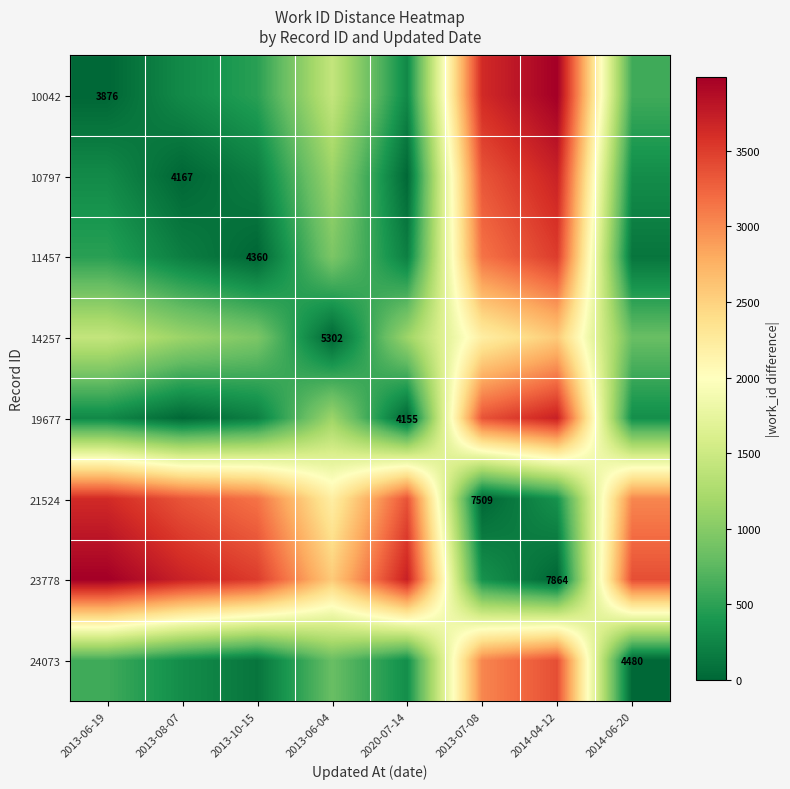

True or false: 23778 has a value of 2079 at 2013-08-07.

False